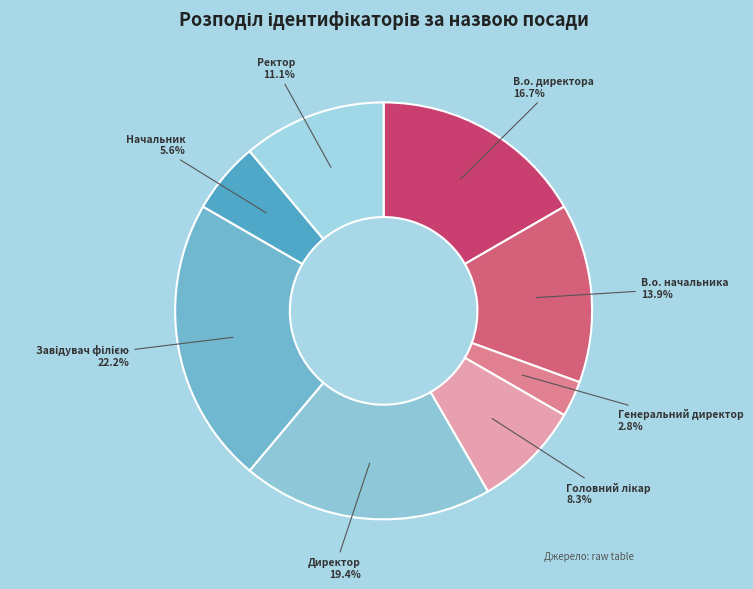

Approximately how many times larger is the value at Ректор compared to В.о. начальника?

0.8